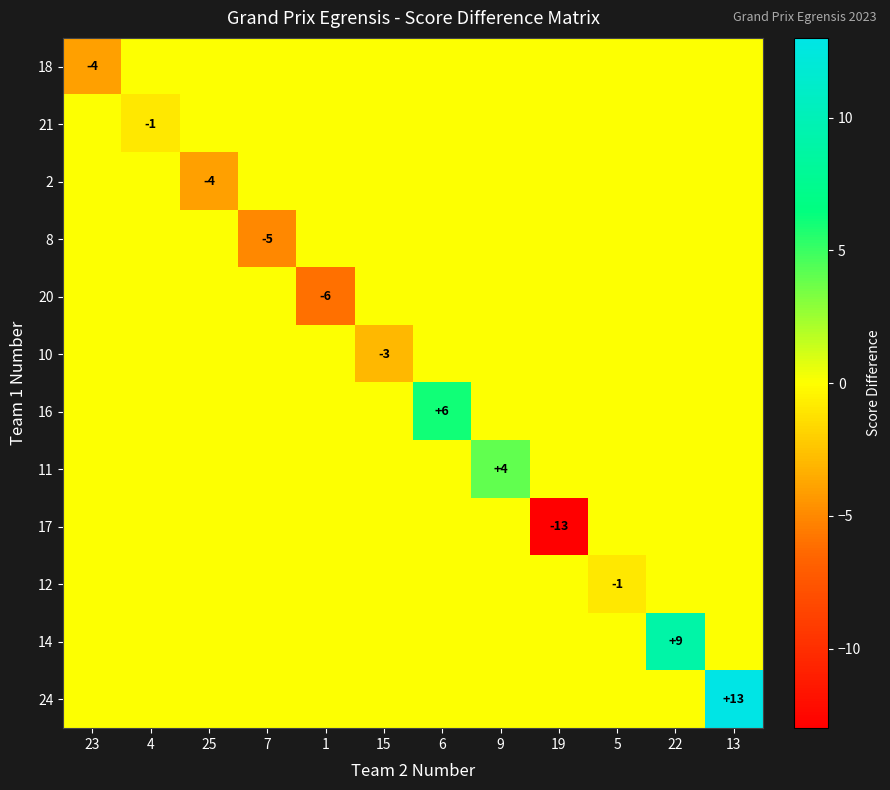

What is the maximum value shown in the chart?

13